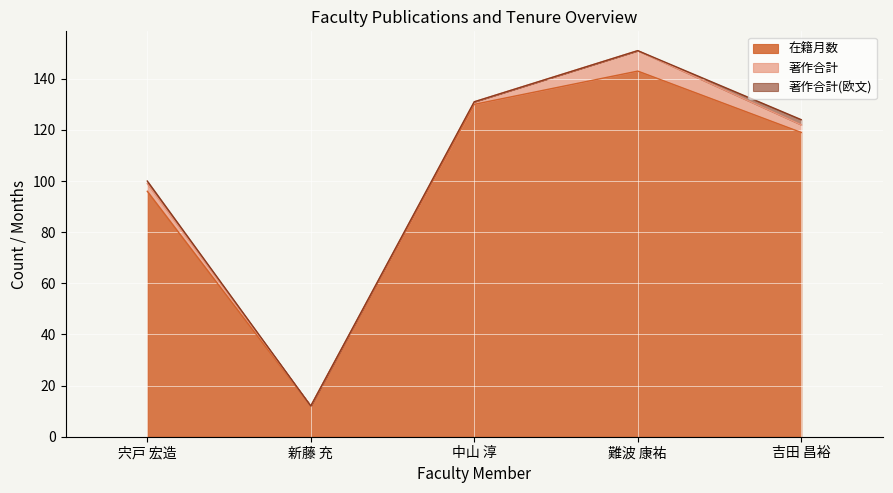

Between 新藤 充 and 吉田 昌裕, which series saw the biggest shift?

在籍月数